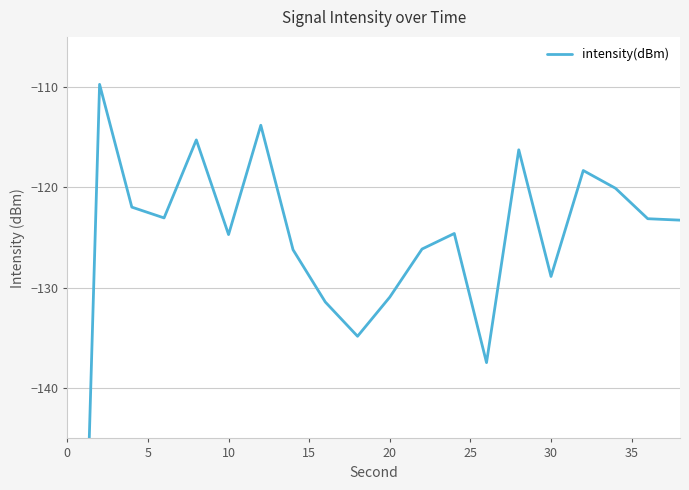

What is the sum of all values?

-2570.0